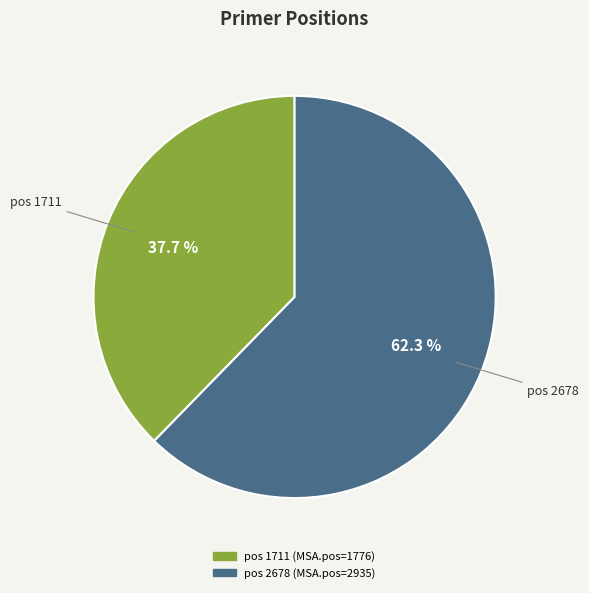

Is there any slice that represents more than half of the pie?

Yes